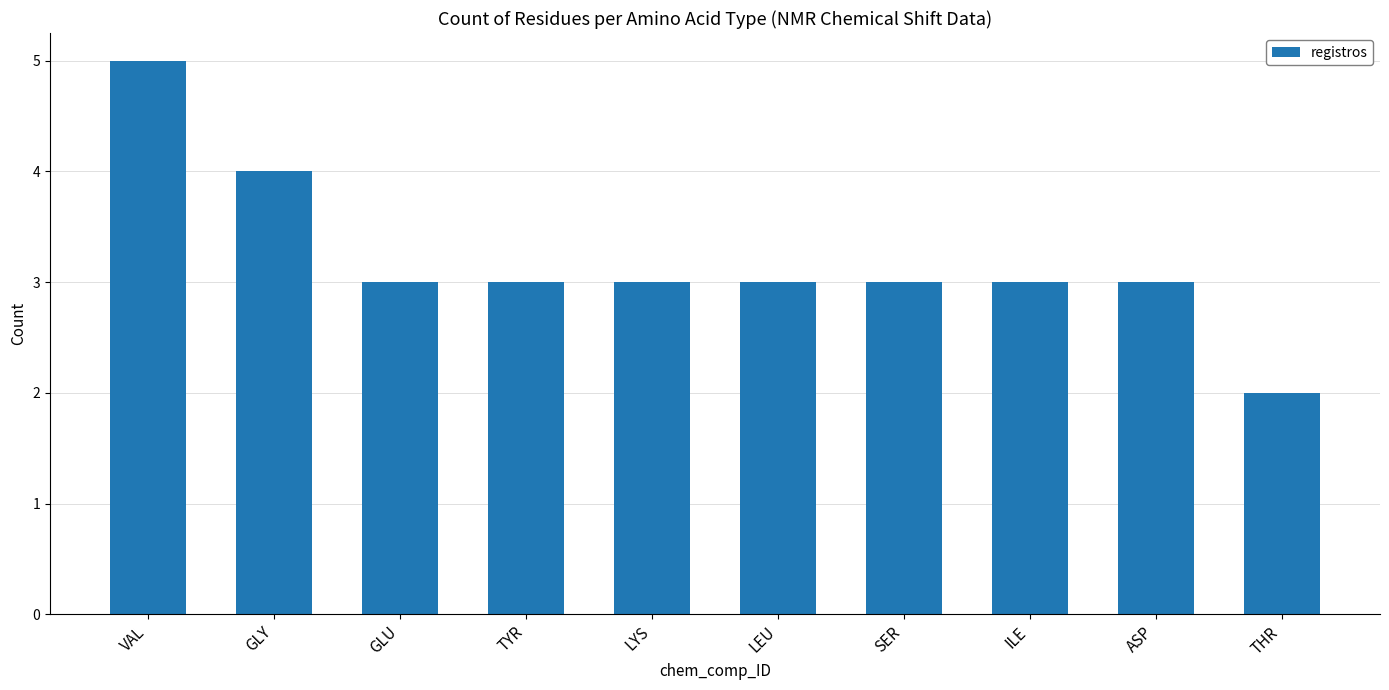

What is the label of the 4th bar from the right?

SER